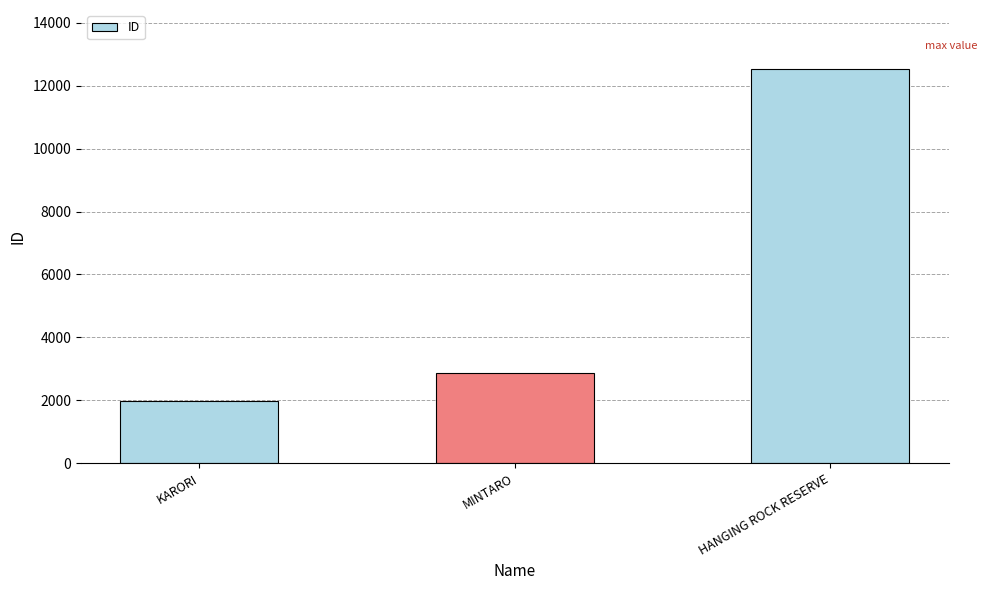

At which category does the chart reach its peak across all series?

HANGING ROCK RESERVE